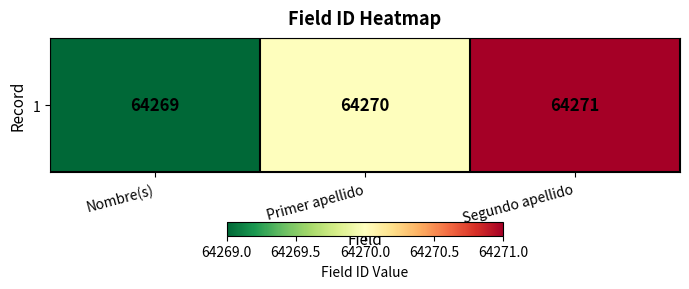

What is the difference between the maximum and second lowest values?

1